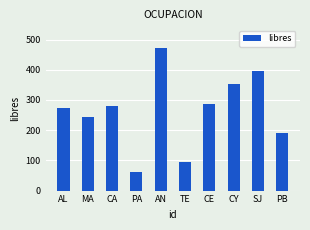

What is the ratio of the value at MA to the value at PA?

3.9